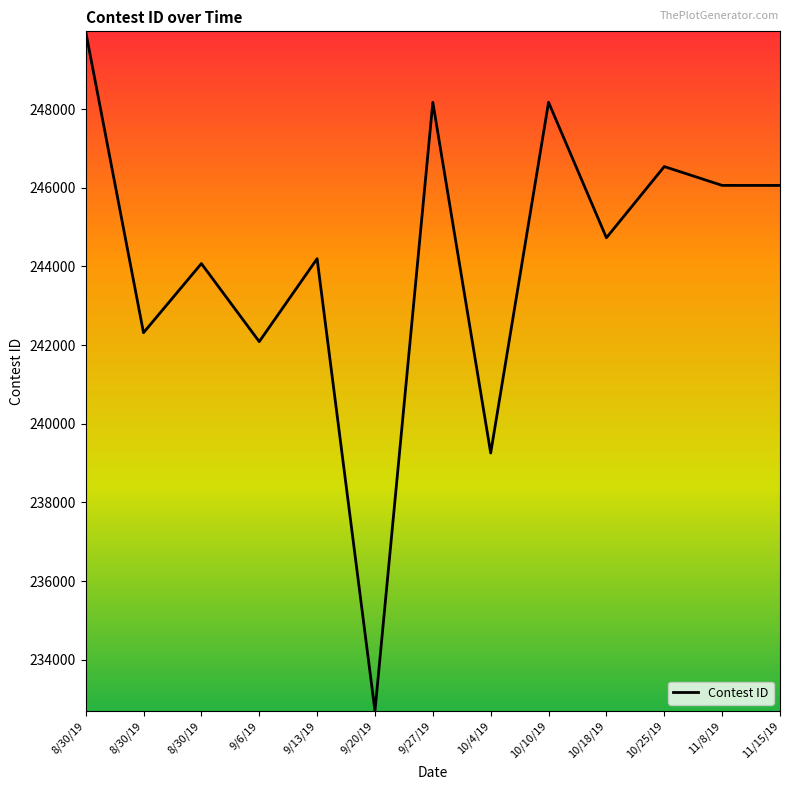

Does the chart have visible grid lines?

No